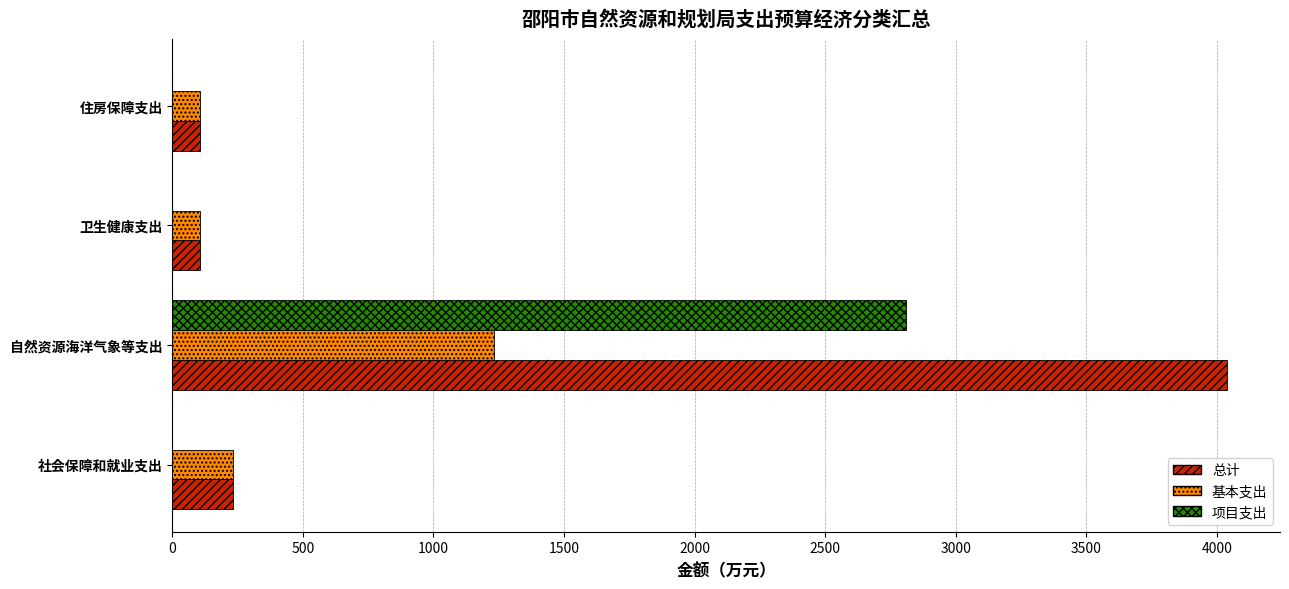

Is the value of 项目支出 at 住房保障支出 greater than the value of 总计 at 住房保障支出?

No